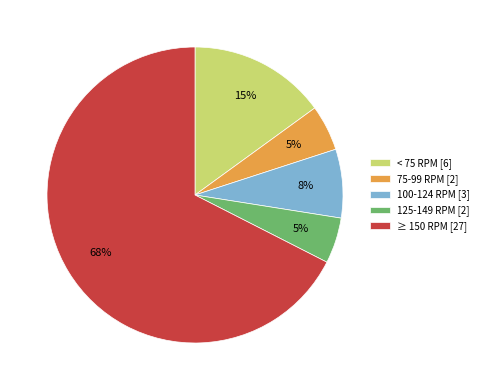

To the nearest percent, what is the difference between the largest and smallest slice percentages?

62%